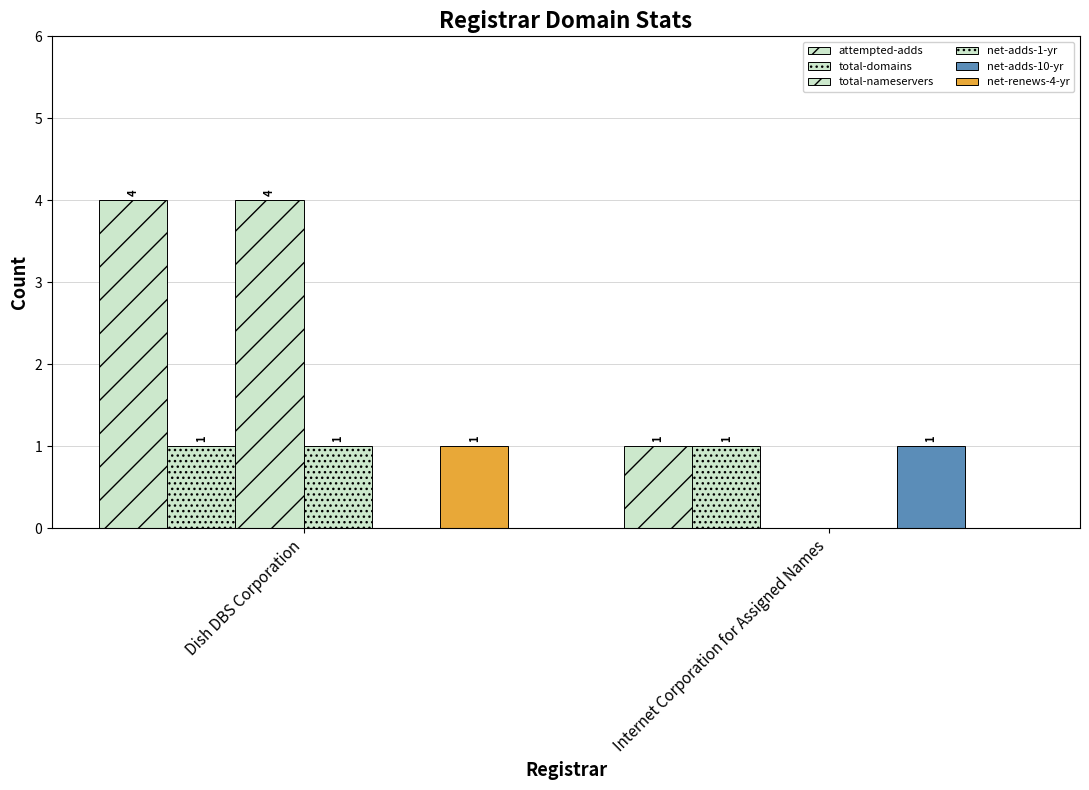

List the series in order of their peak value, lowest first.

total-domains, net-adds-1-yr, net-adds-10-yr, net-renews-4-yr, attempted-adds, total-nameservers